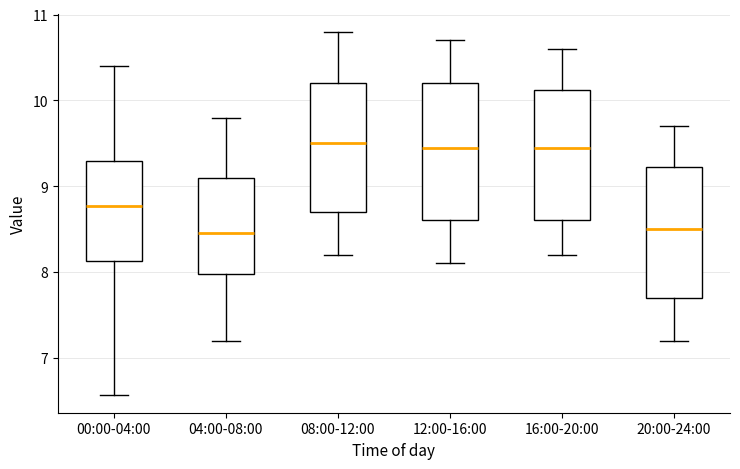

Reading left to right, transcribe this box plot: for each box, give where its median line is, the range the box spans, and where its two whiskers end, as read against the y-axis. The values are not printed on the chart, so give them approximately, as read against the axis.

00:00-04:00: median 8.8, box 8.1 to 9.3, whiskers 6.6 to 10.4
04:00-08:00: median 8.5, box 8.0 to 9.1, whiskers 7.2 to 9.8
08:00-12:00: median 9.5, box 8.7 to 10.2, whiskers 8.2 to 10.8
12:00-16:00: median 9.5, box 8.6 to 10.2, whiskers 8.1 to 10.7
16:00-20:00: median 9.5, box 8.6 to 10.1, whiskers 8.2 to 10.6
20:00-24:00: median 8.5, box 7.7 to 9.2, whiskers 7.2 to 9.7